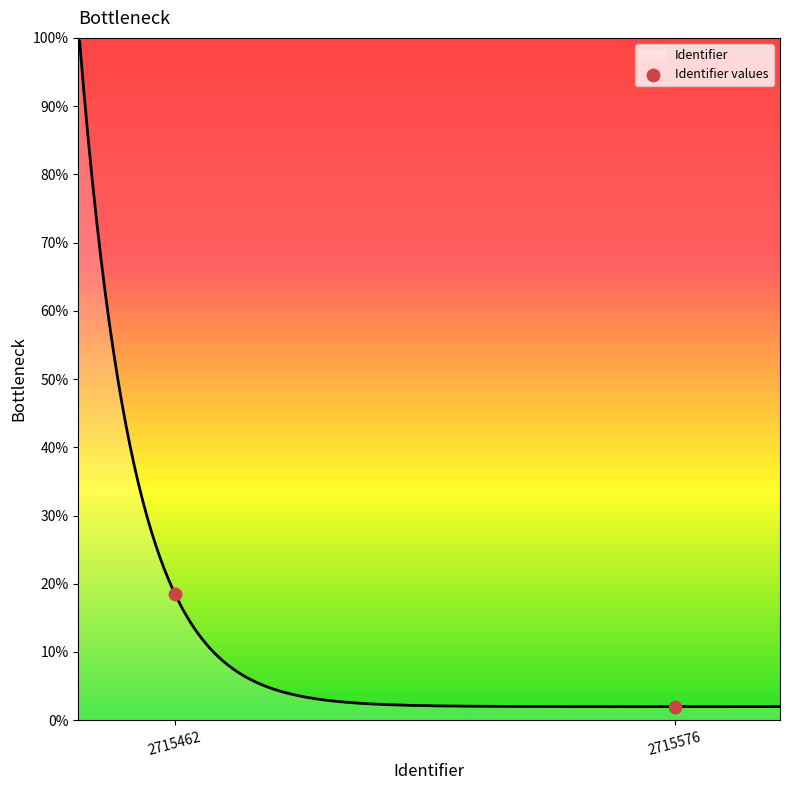

What is the change in value from 2715462 to 2715576?

-16.6